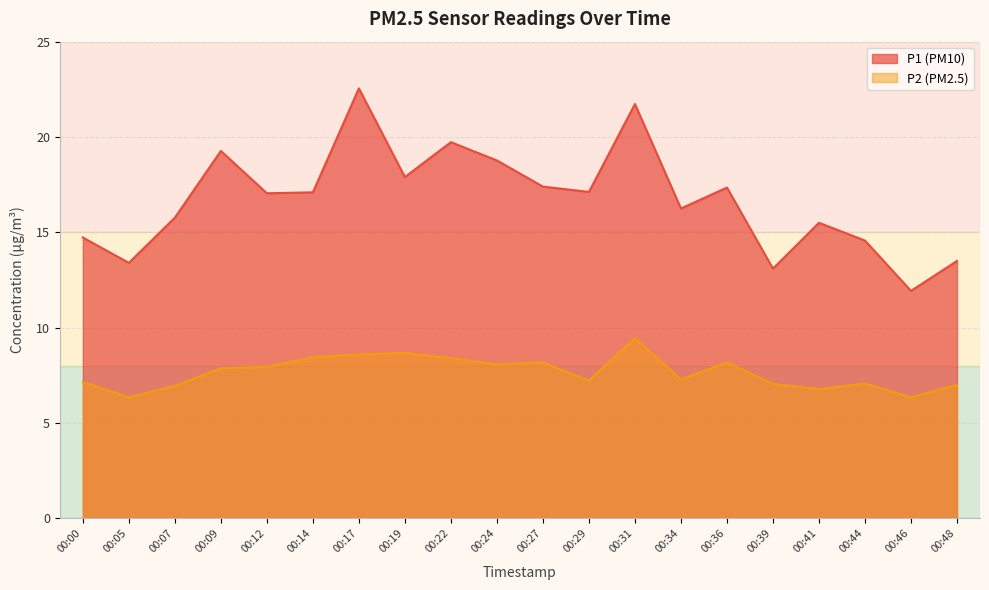

True or false: P1 and P2 intersect in this chart.

False